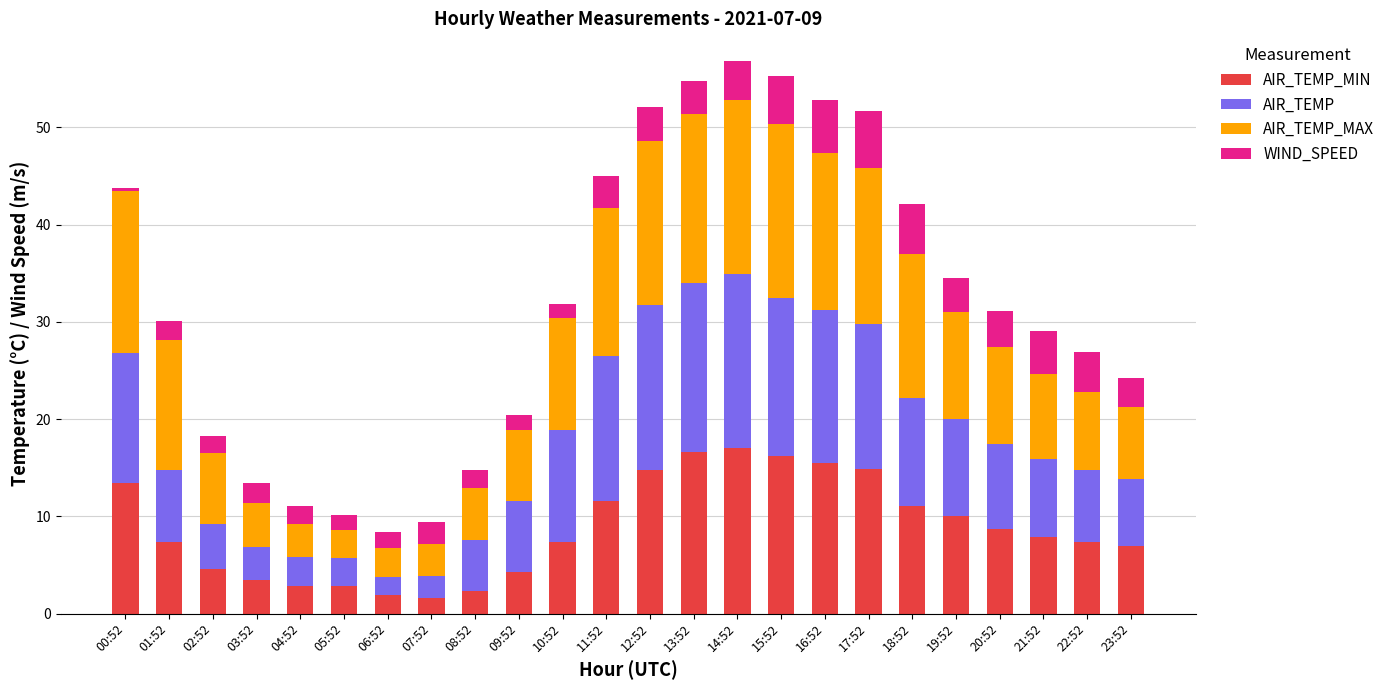

What are all the series names shown in the legend?

AIR_TEMP_MIN, AIR_TEMP, AIR_TEMP_MAX, WIND_SPEED